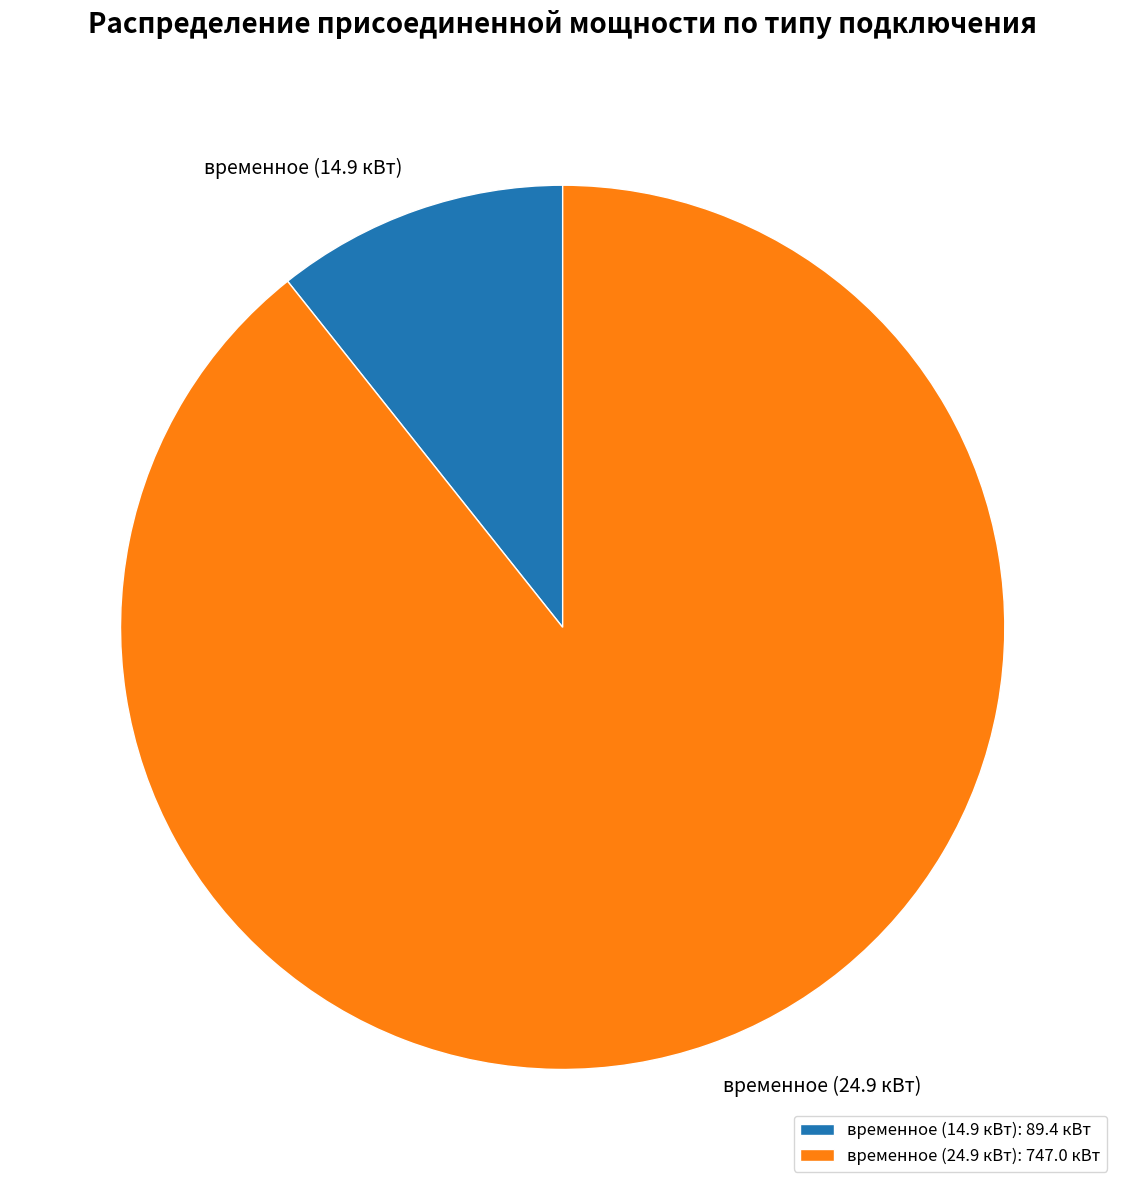

Does any single category account for the majority?

Yes